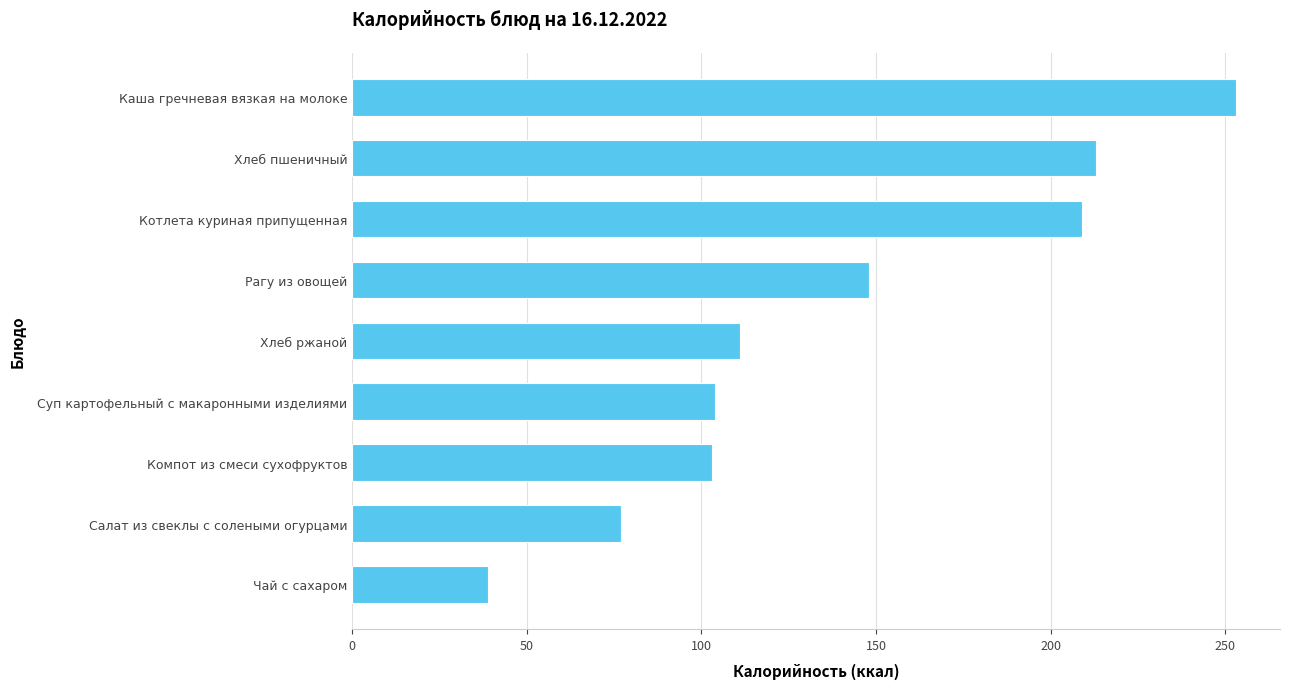

True or false: the data shows 55 at Суп картофельный с макаронными изделиями.

False